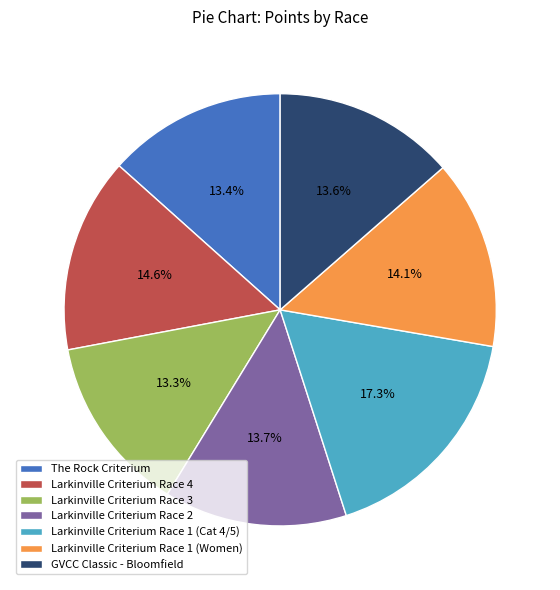

To the nearest percent, what is the difference between the Larkinville Criterium Race 1 (Cat 4/5) and Larkinville Criterium Race 2 slice percentages?

4%